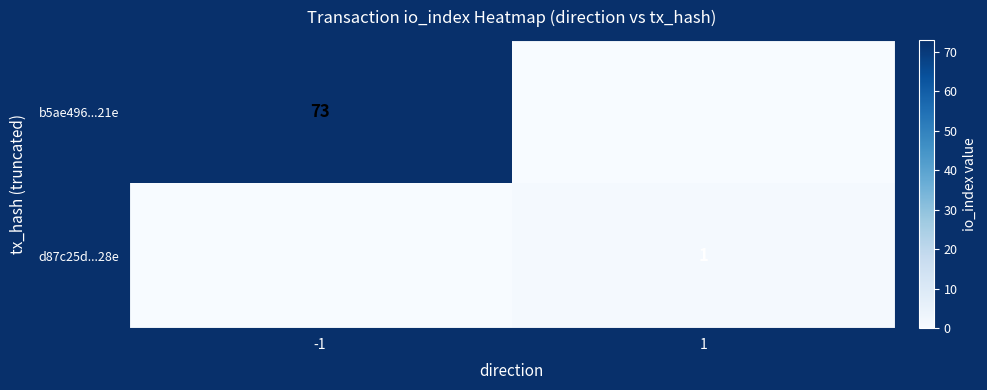

Is it true that d87c25d...28e equals 1 at 1?

True